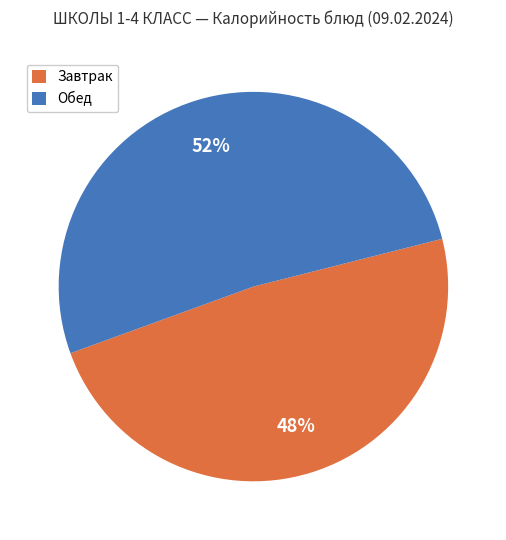

To the nearest percent, what portion does Обед represent?

52%